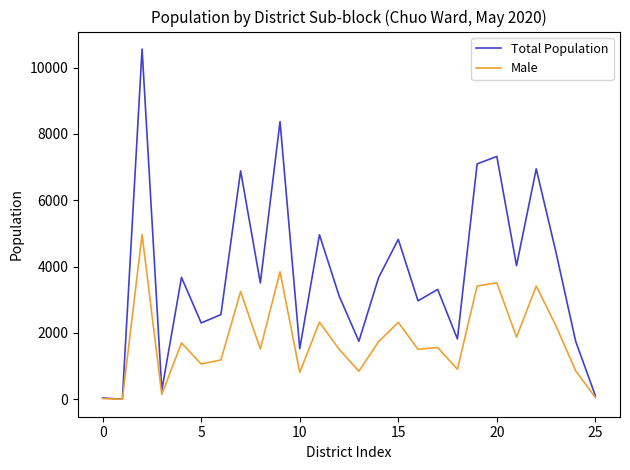

Which series has the largest range (max minus min)?

Total Population